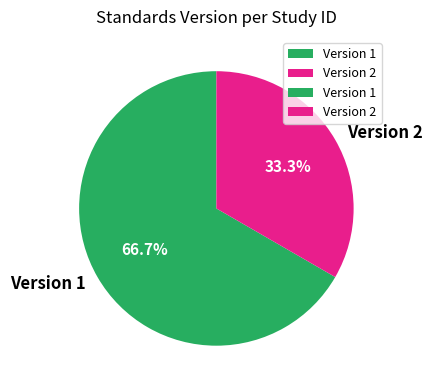

Combined, what portion of the pie is Version 1 and Version 2?

100.0%